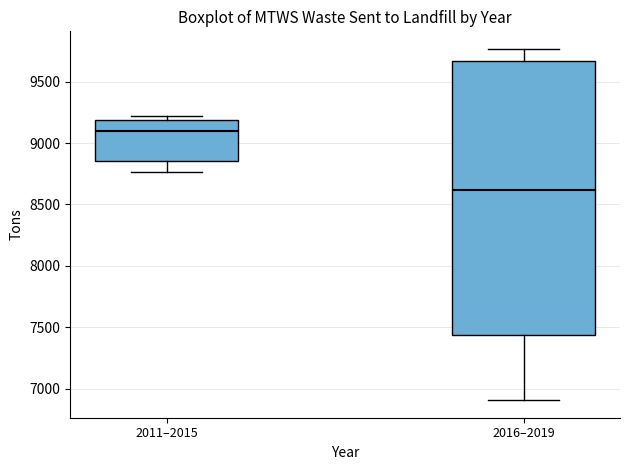

Where is the lower edge of the box for 2011–2015 on the y-axis? The values are not printed on the chart, so give them approximately, as read against the axis.

8850